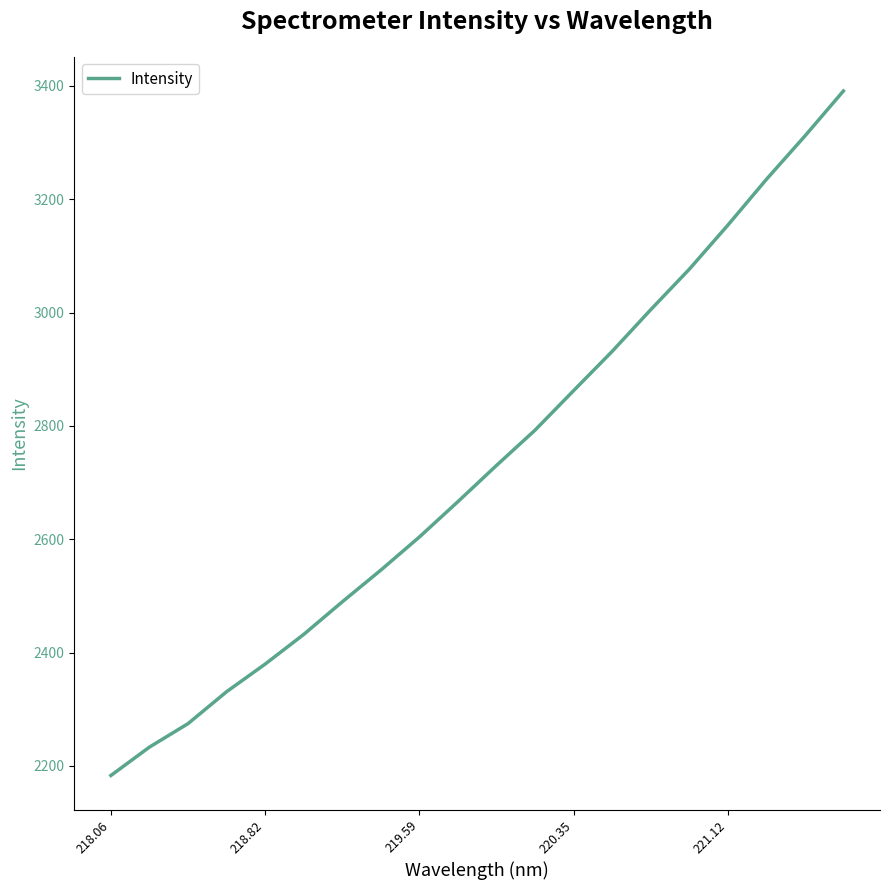

What is the maximum value shown in the chart?

3390.9